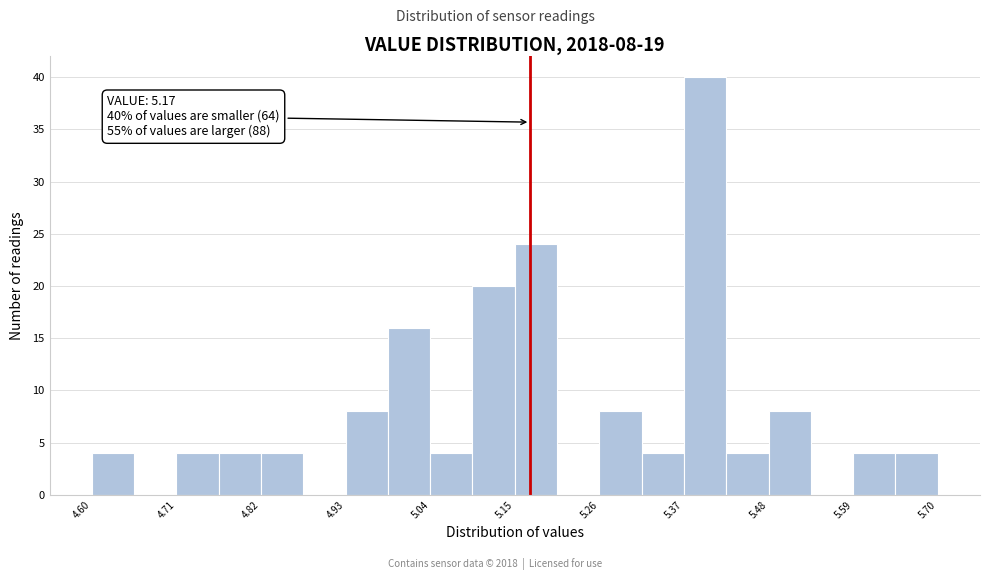

Read against the x-axis, roughly where is the centre of the tallest bar?

5.40